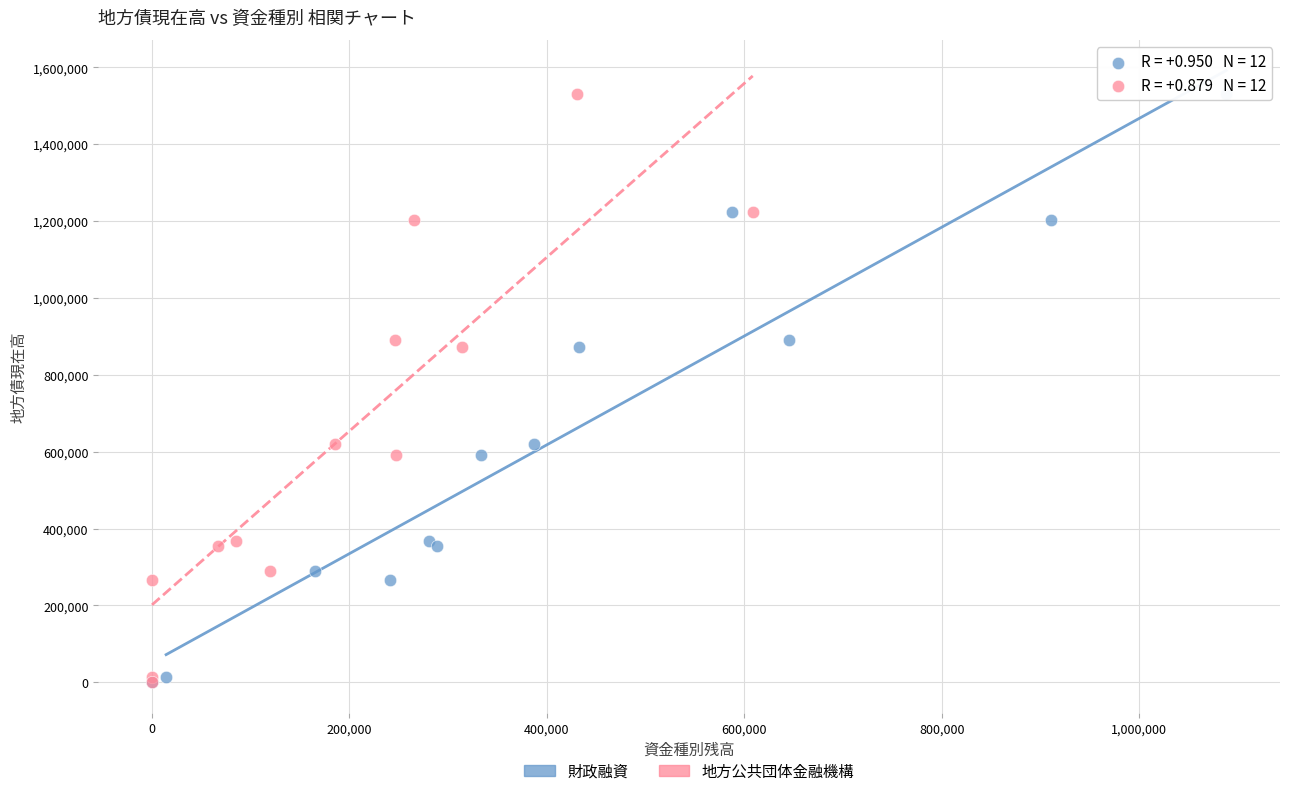

What are all the series names shown in the legend?

財政融資, 地方公共団体金融機構